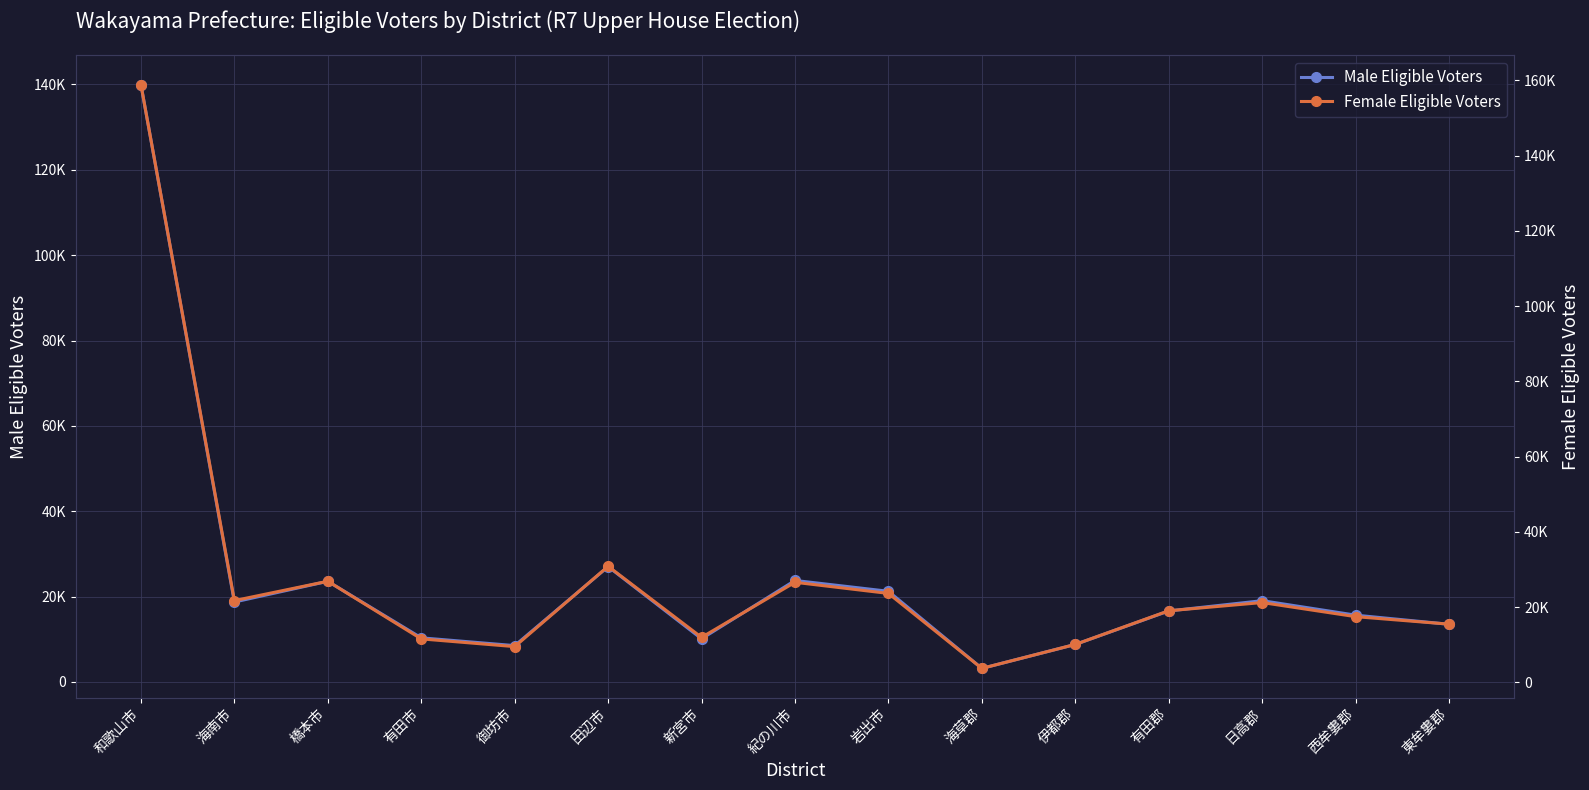

How many lines are shown in the chart?

2